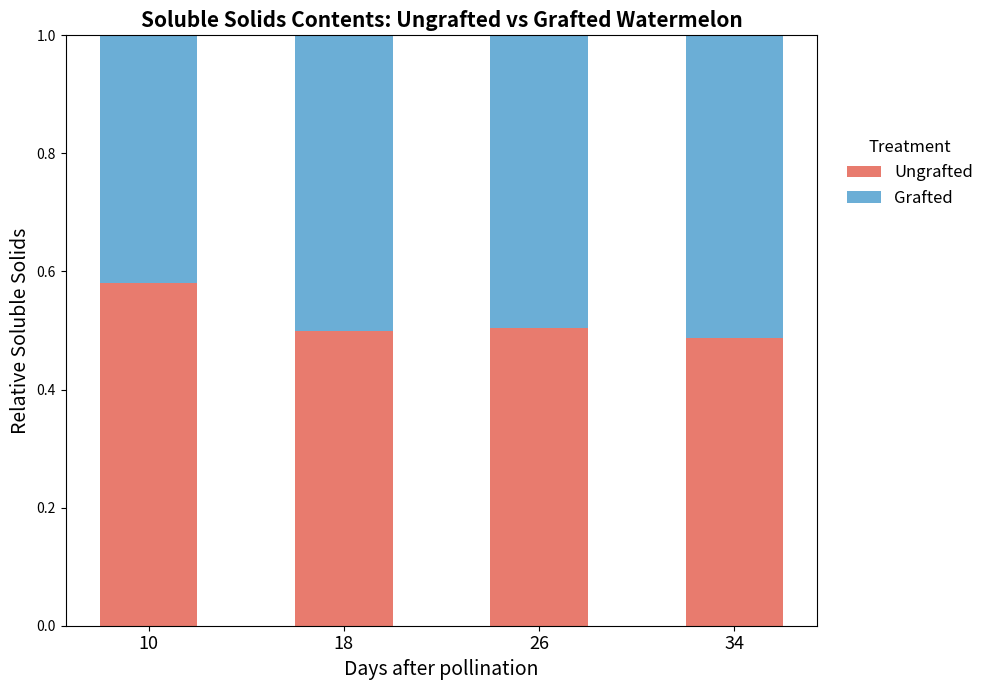

What is the total value across all series at 10?

1.0